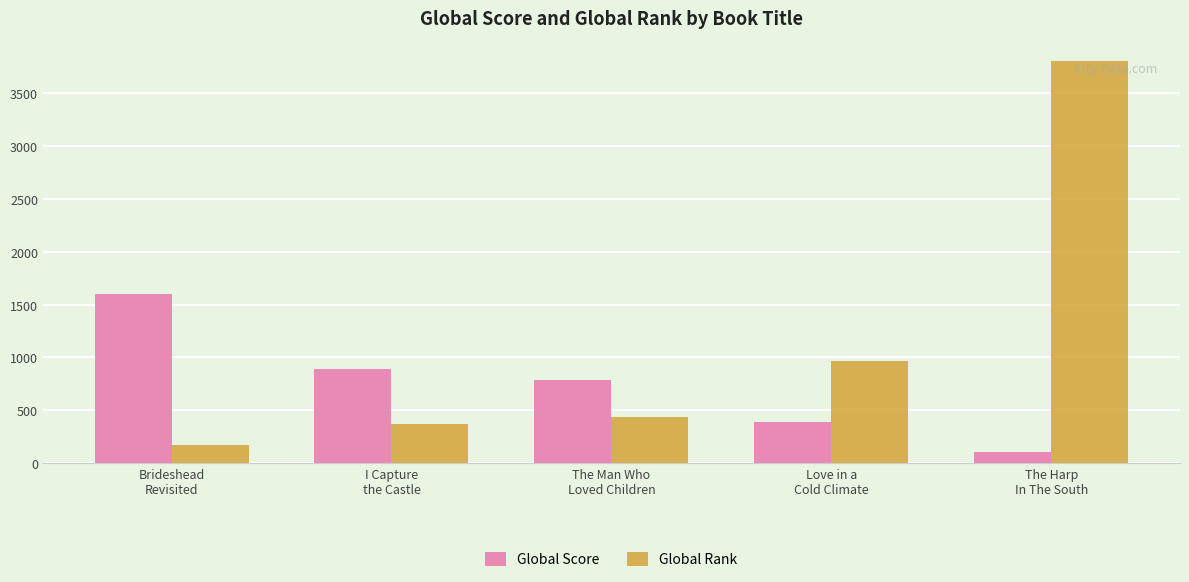

Rank the series by their maximum value, from highest to lowest.

Global Rank, Global Score